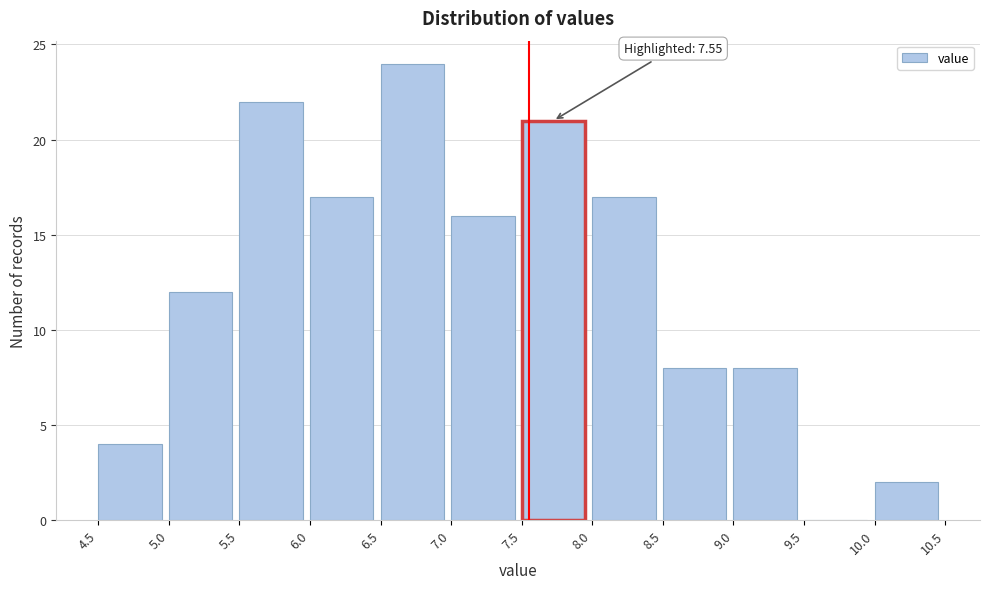

Which range on the x-axis has the tallest bar?

6.5 to 7.0